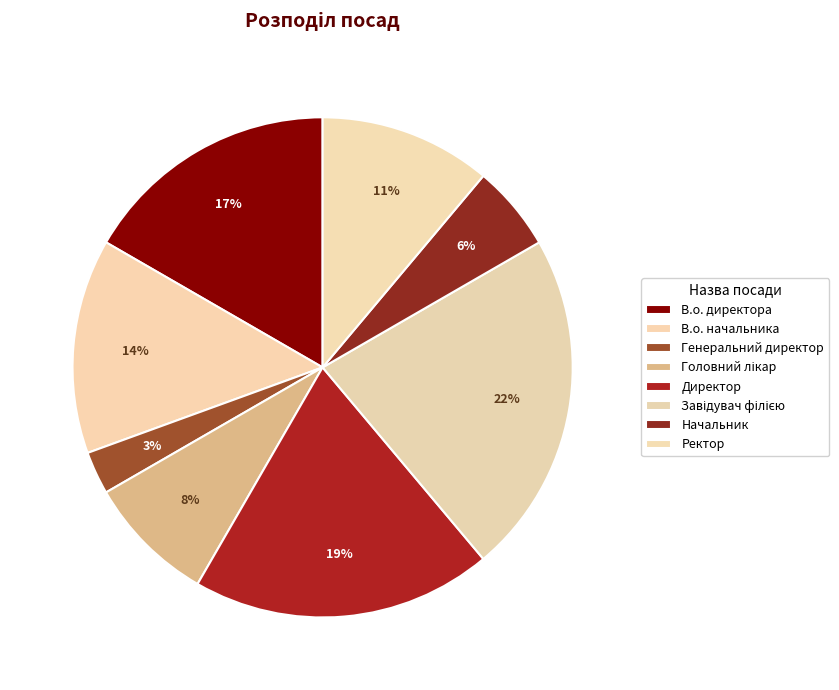

Is there a majority slice in this chart?

No